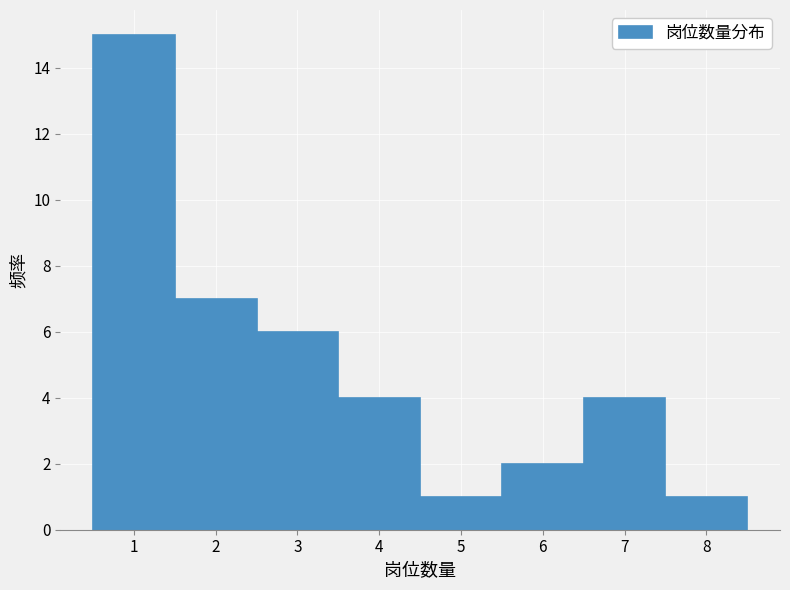

What is the height of the bar covering 3.5 to 4.5 on the x-axis? The values are not printed on the chart, so give them approximately, as read against the axis.

4